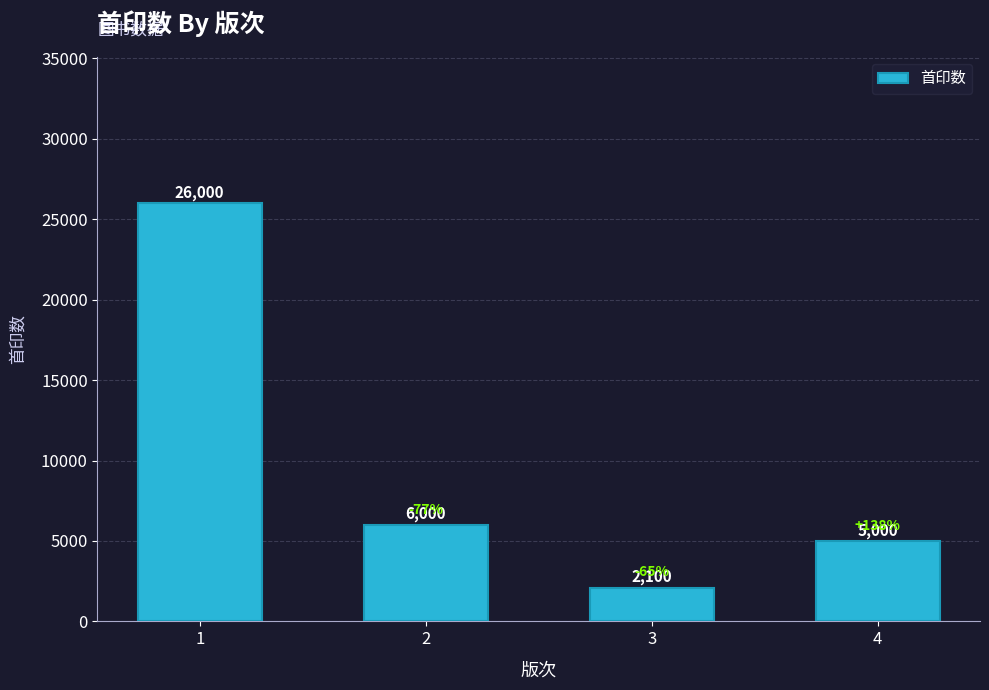

How many values are below 6000?

2